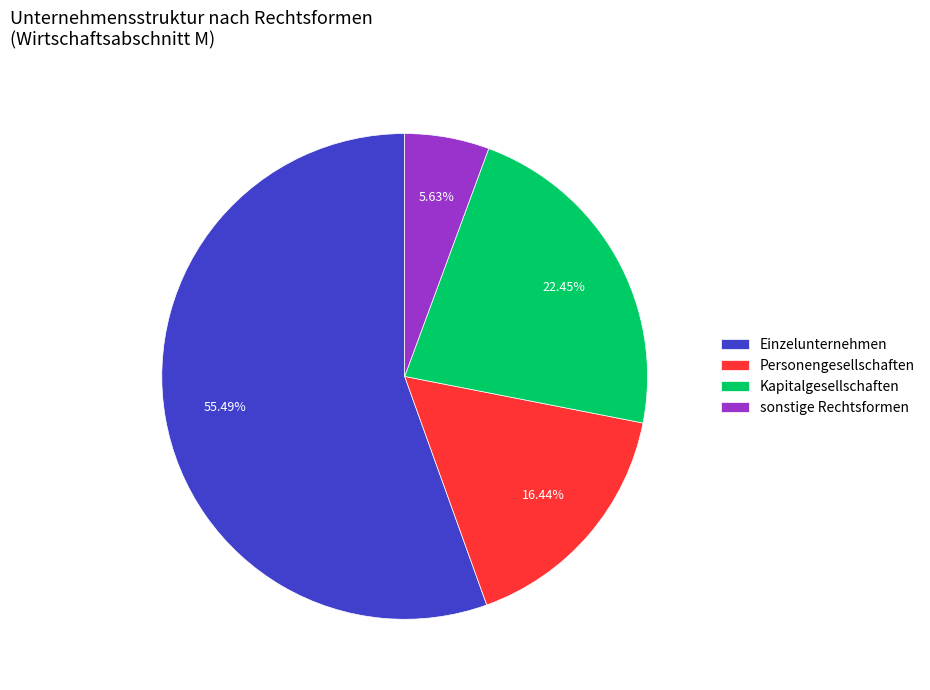

Which slice is the smallest?

sonstige Rechtsformen